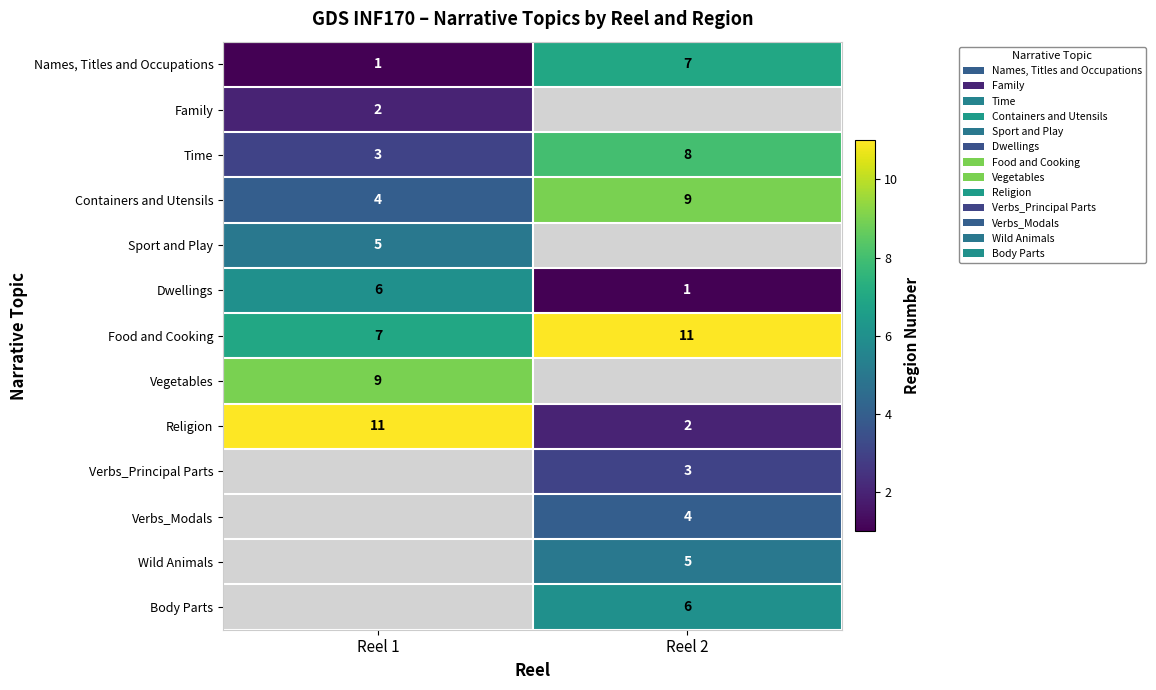

What is the smallest value displayed?

1.0